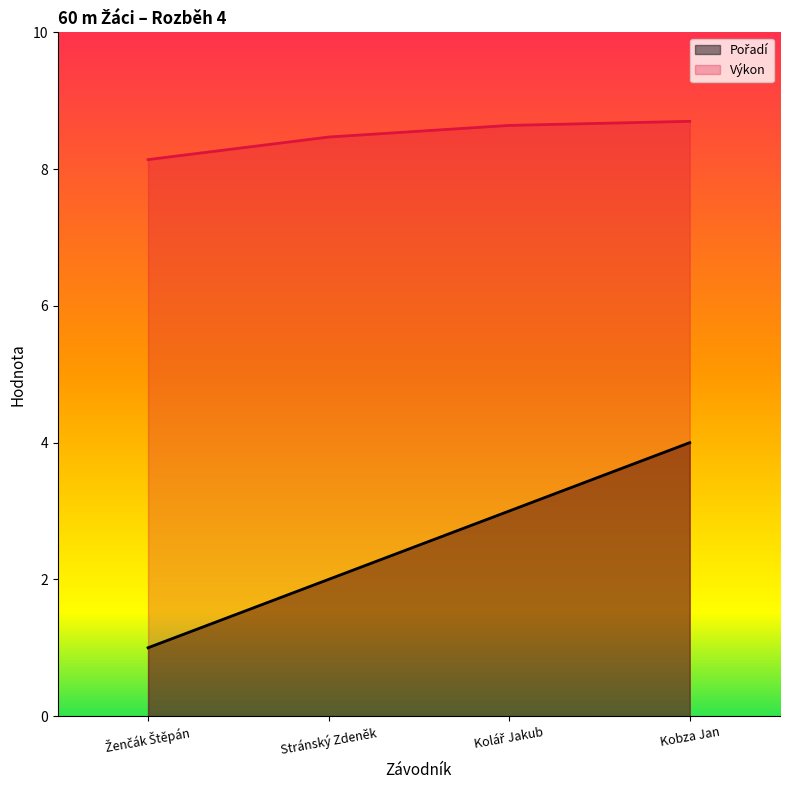

What is the spread (max minus min) of values at Kolář Jakub?

5.6